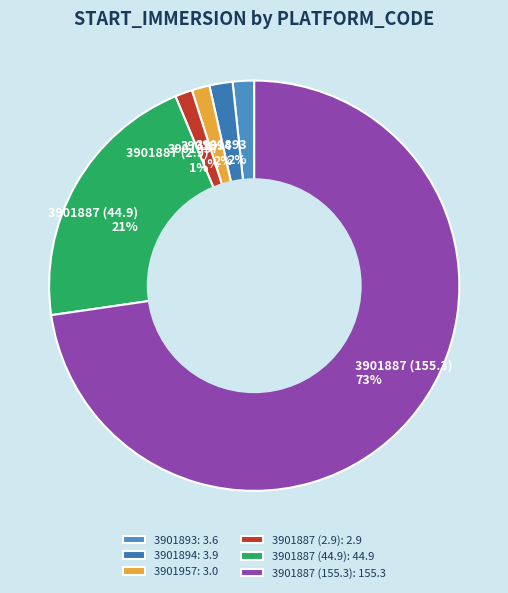

What is the largest slice in the pie chart?

3901887 (155.3)